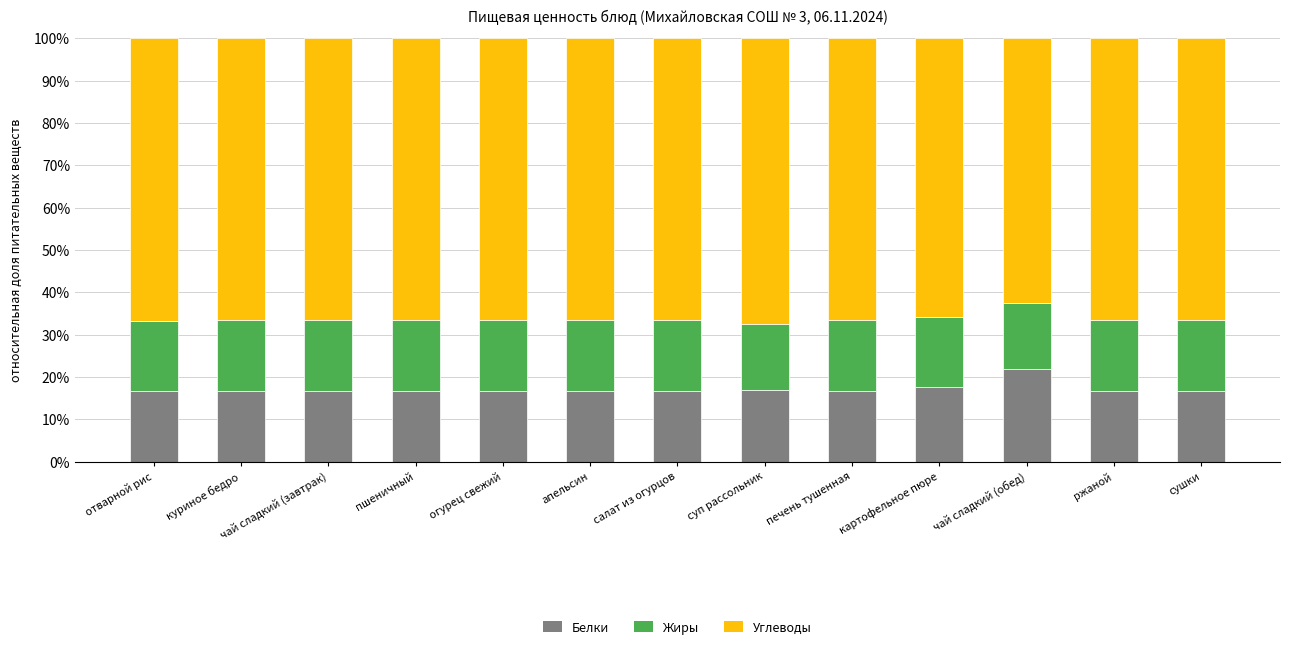

What is the difference between the maximum and minimum values in the Белки series?

5.2